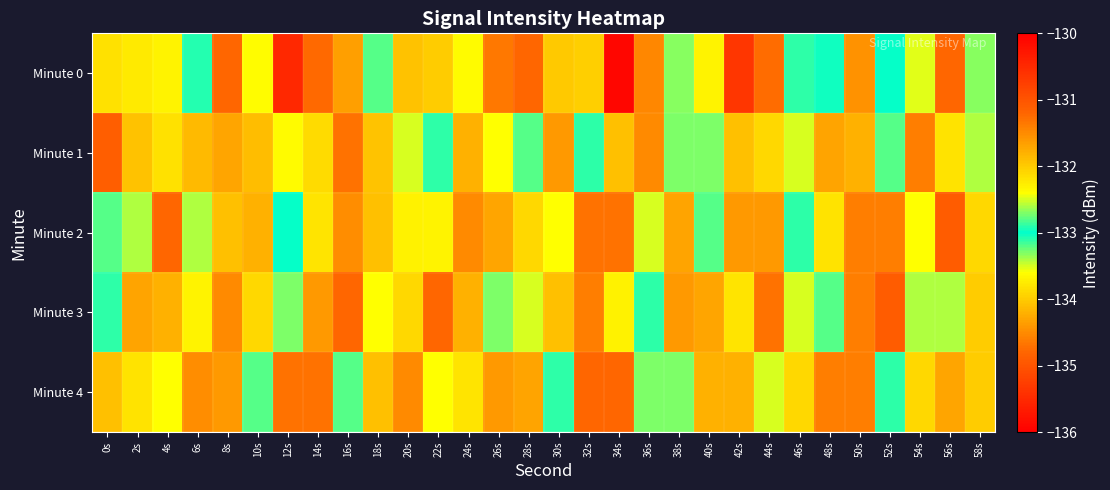

Which series has the largest range (max minus min)?

Minute 0